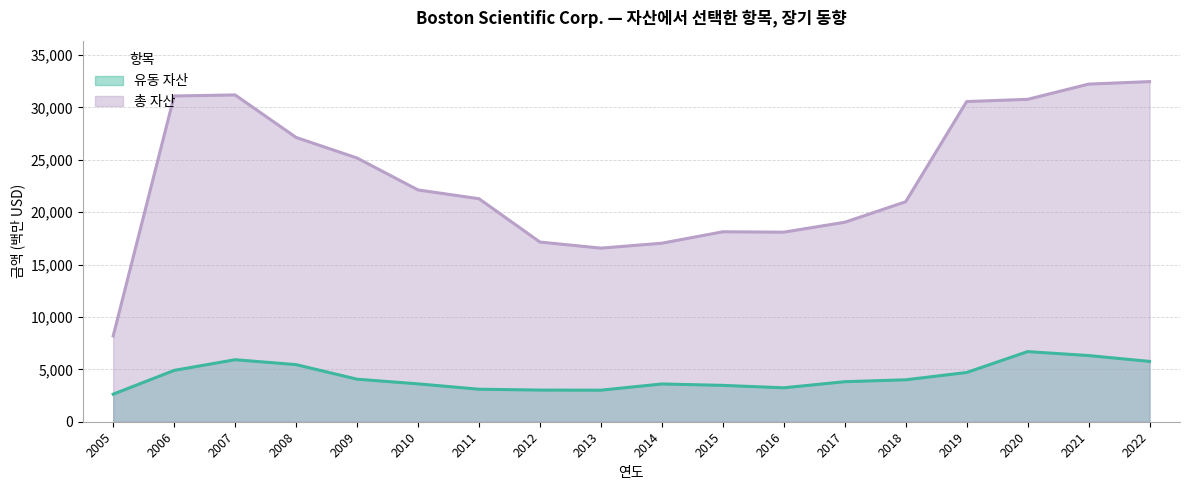

True or false: 유동 자산 has more than 1 interior local peaks.

True